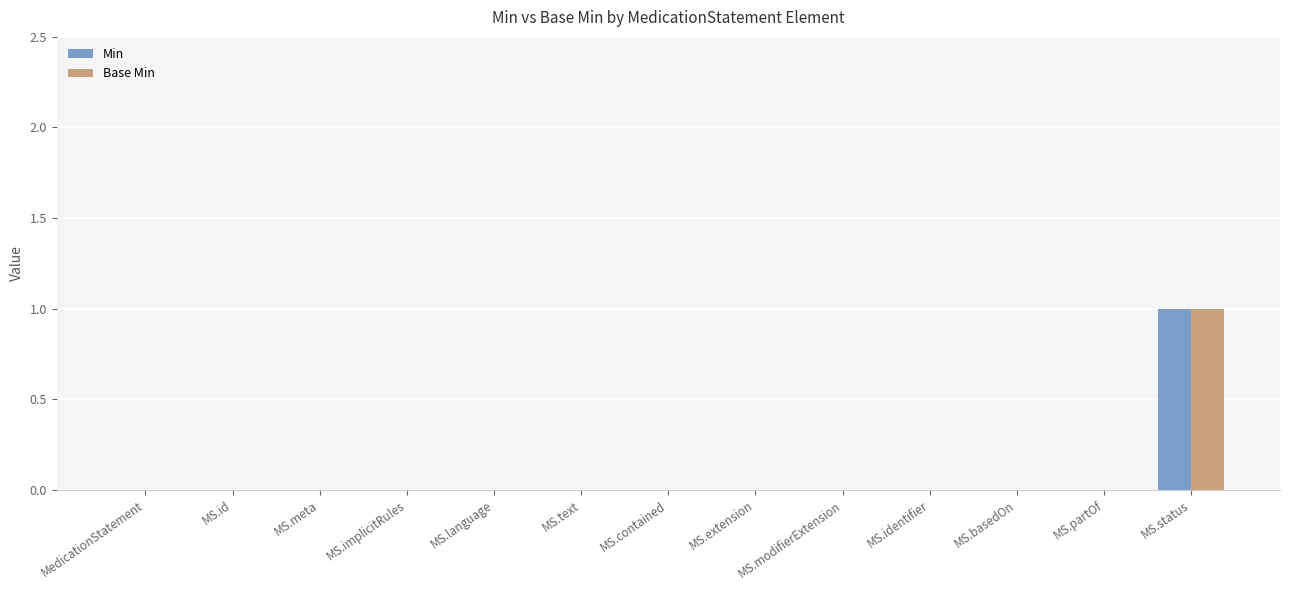

Count the number of categories in the chart.

13